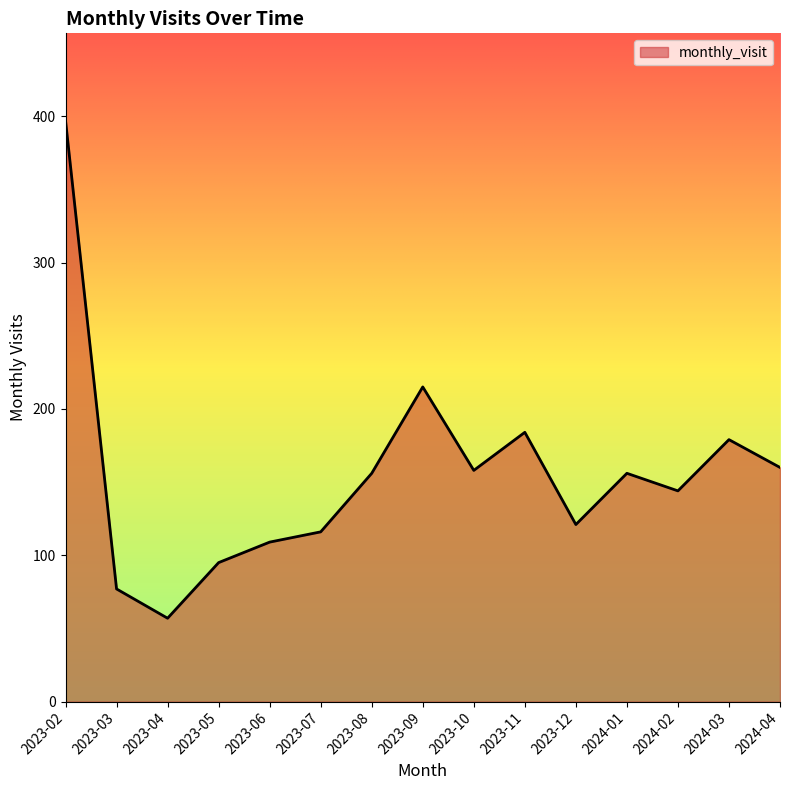

What is the difference between the values at 2024-01 and 2024-03?

23